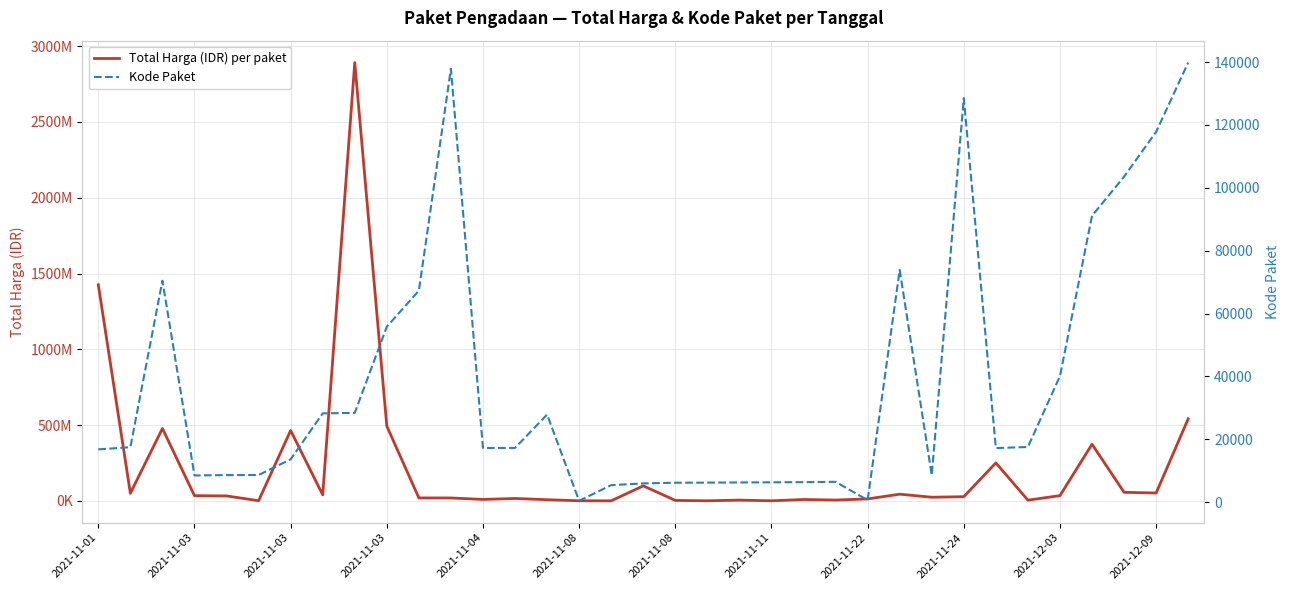

How many lines are shown in the chart?

2